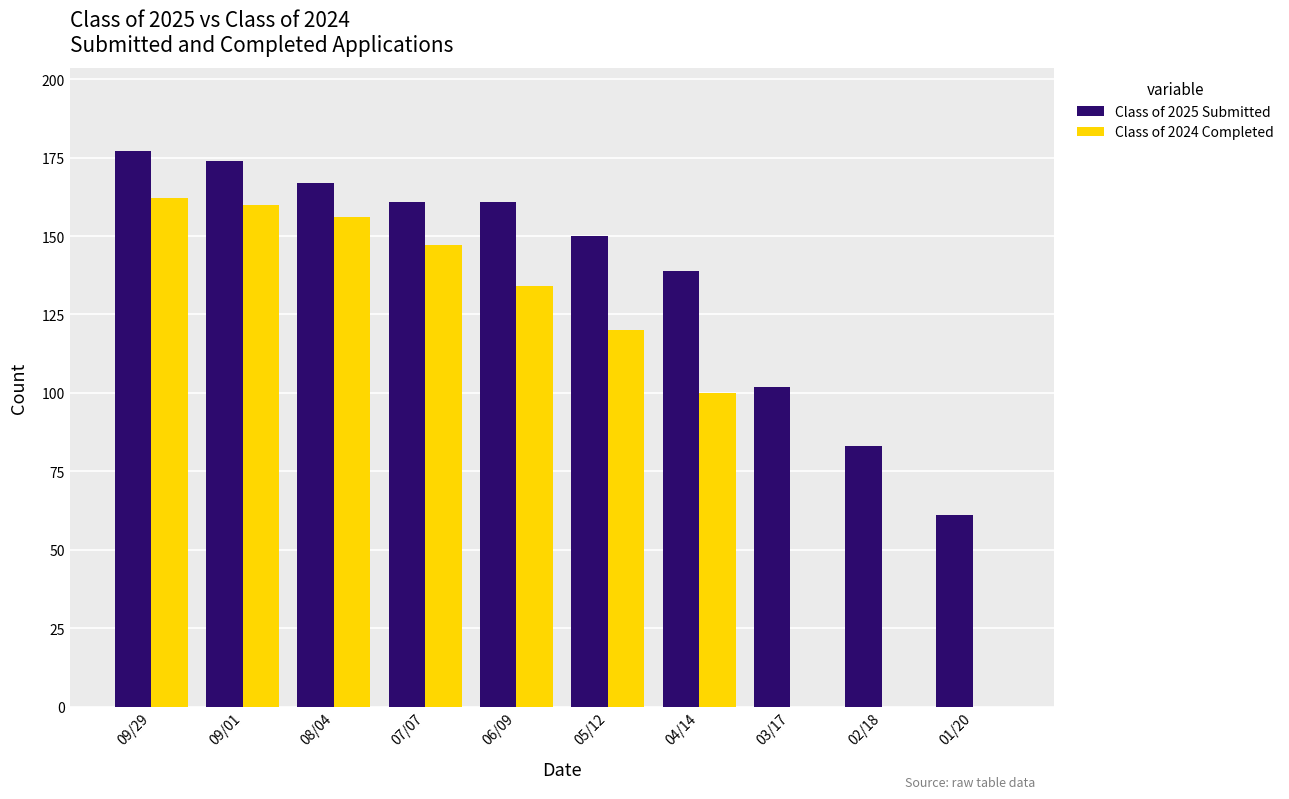

How many series are shown in this chart?

2